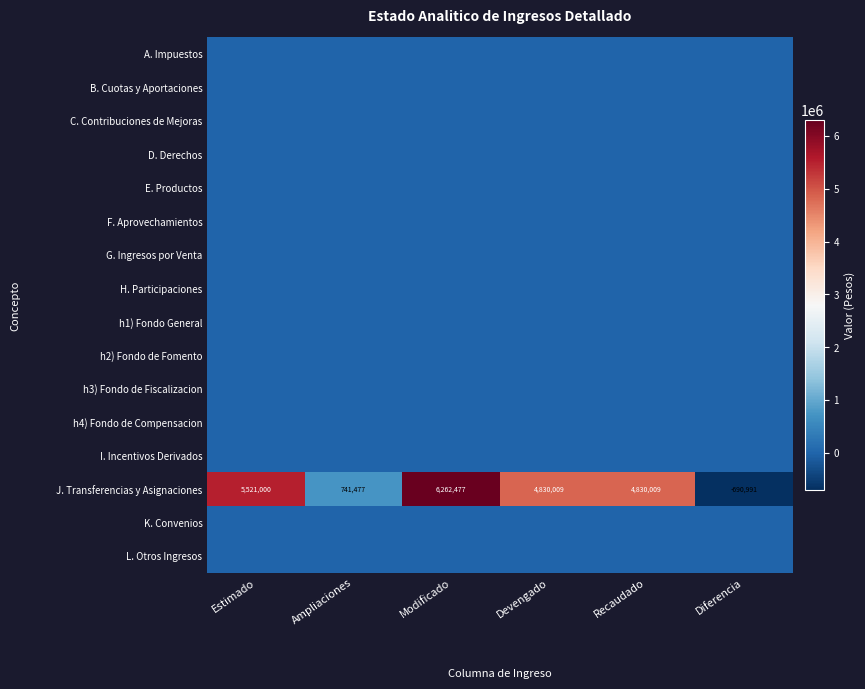

Is it true that J. Transferencias y Asignaciones equals 7703844 at Estimado?

False